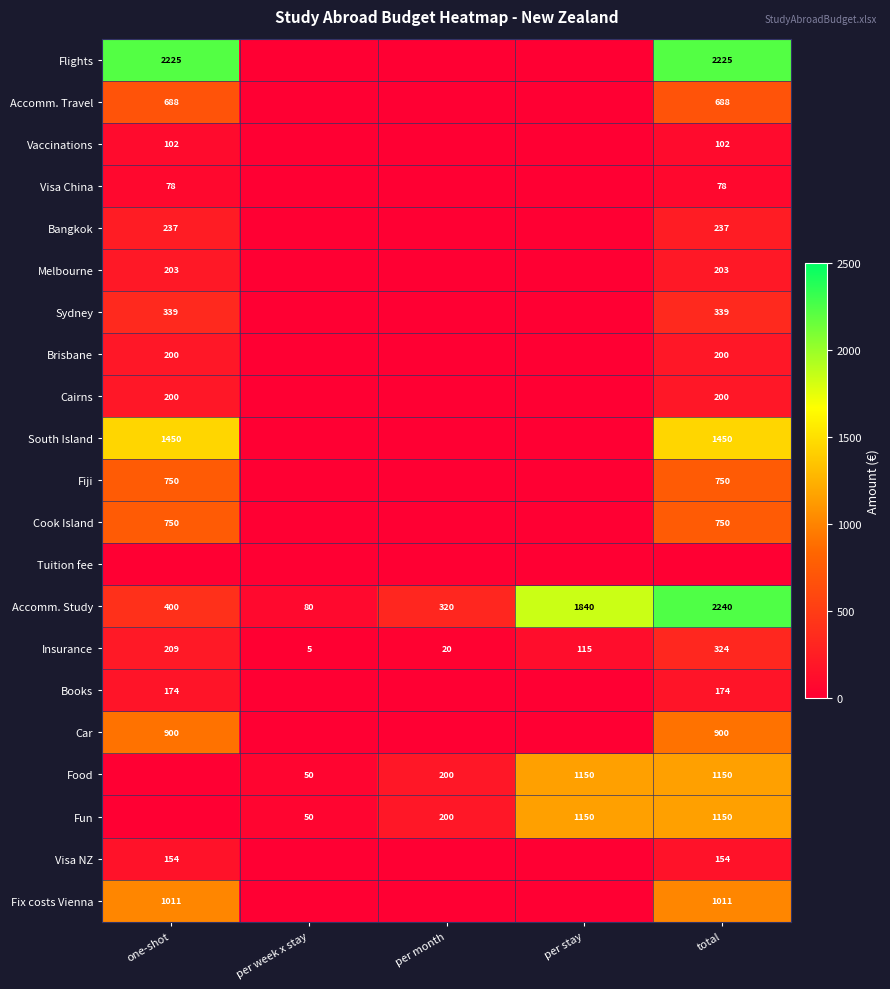

What is the average value of the Accomm. Study series?

976